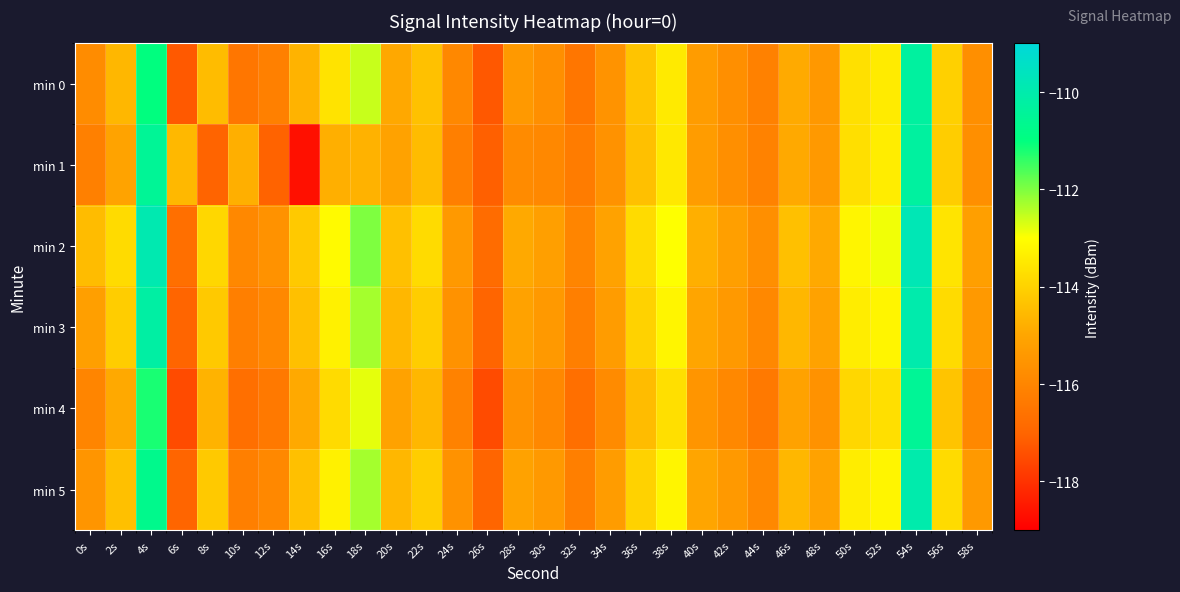

List the series in order of their peak value, highest first.

min 2, min 3, min 5, min 0, min 1, min 4